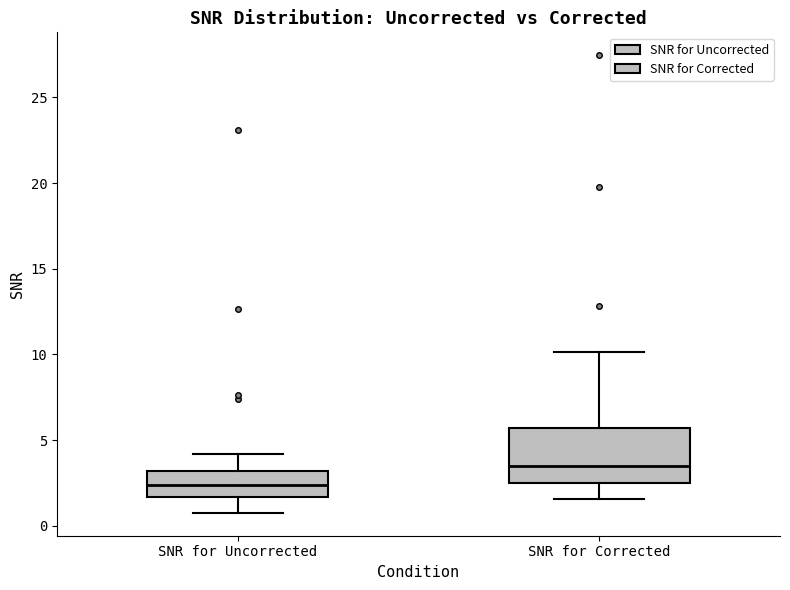

Comparing the boxes themselves (not the whiskers), which one is the tallest?

SNR for Corrected